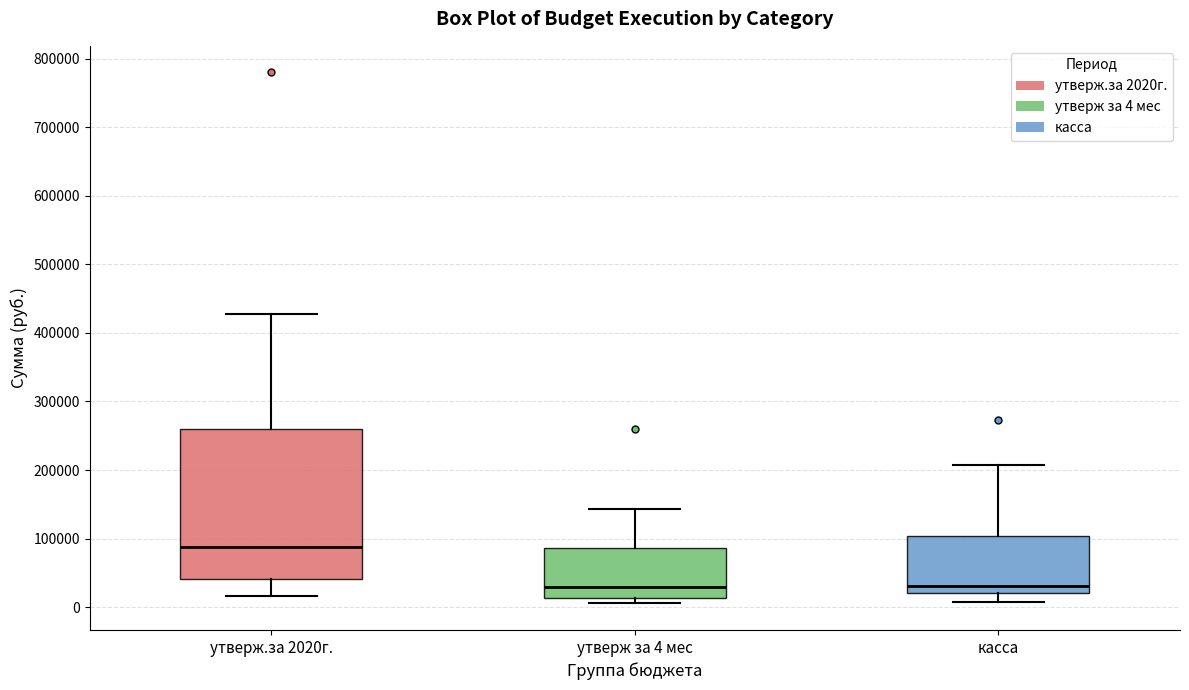

Comparing the boxes themselves (not the whiskers), which one is the tallest?

утверж.за 2020г.